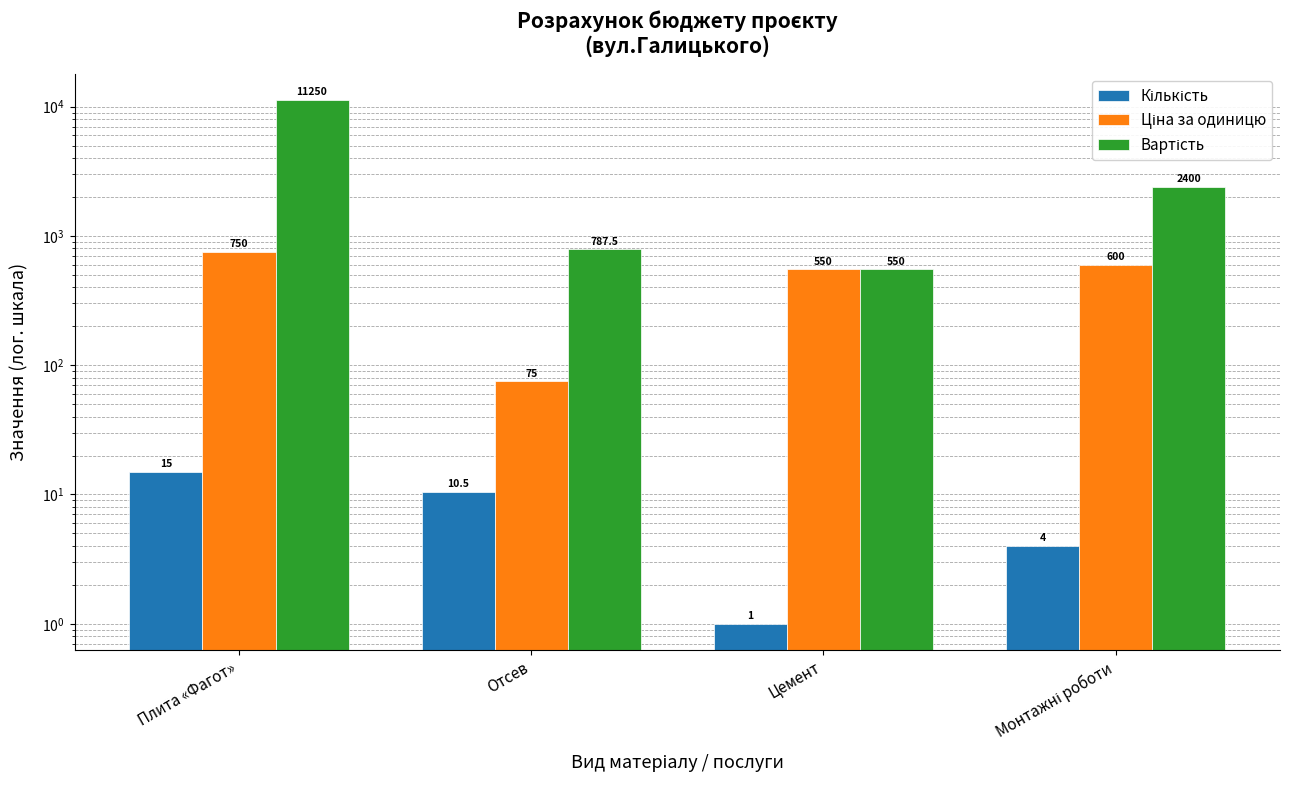

What are all the series names shown in the legend?

Кількість, Ціна за одиницю, Вартість